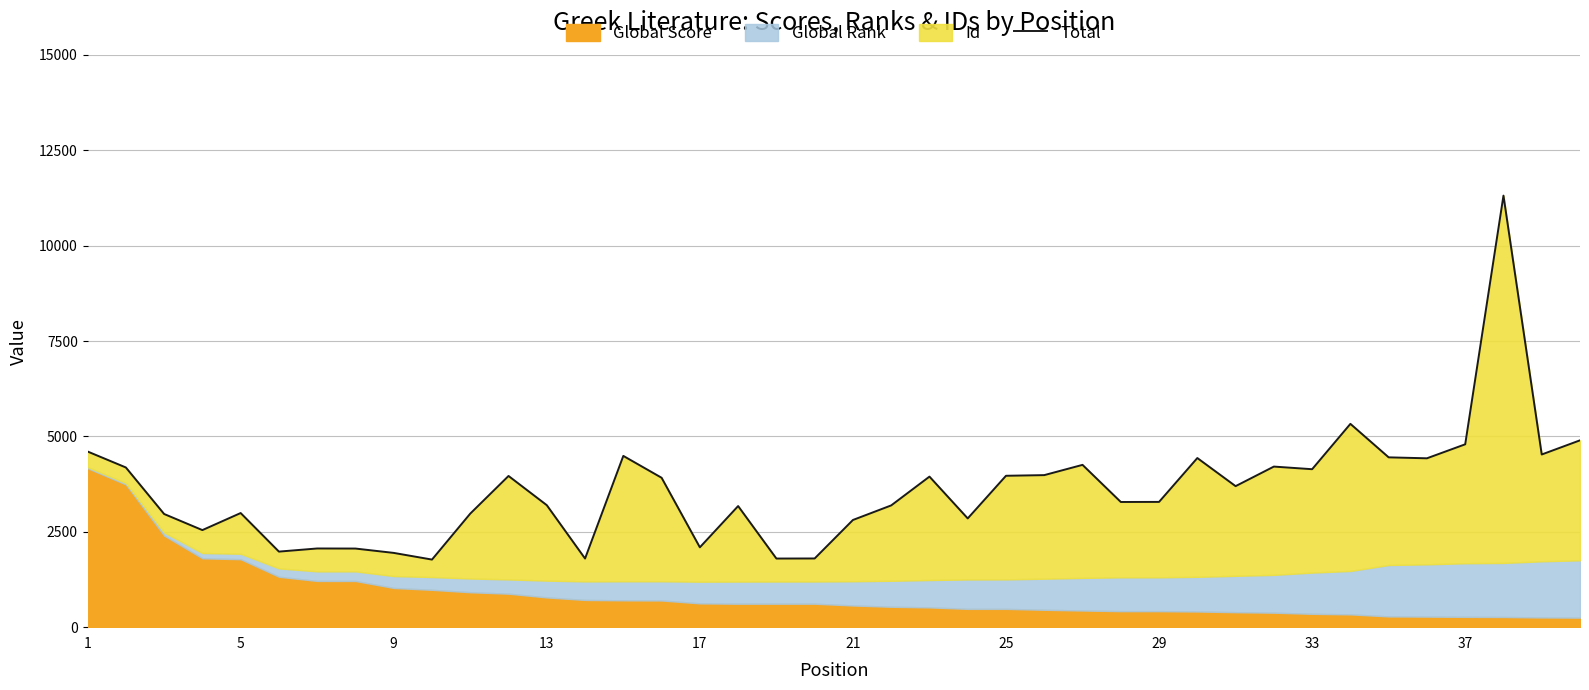

How many data points does each series have?

40